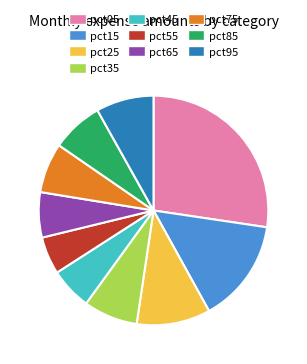

What is the smallest slice in the pie chart?

pct55